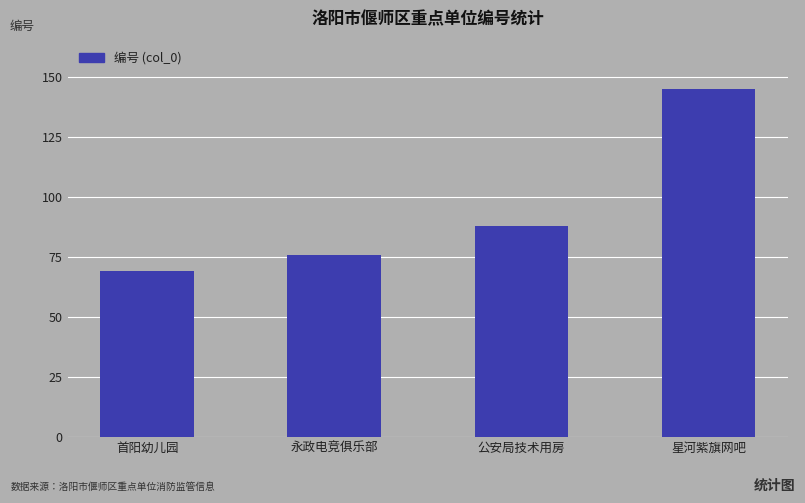

What is the maximum value shown in the chart?

145